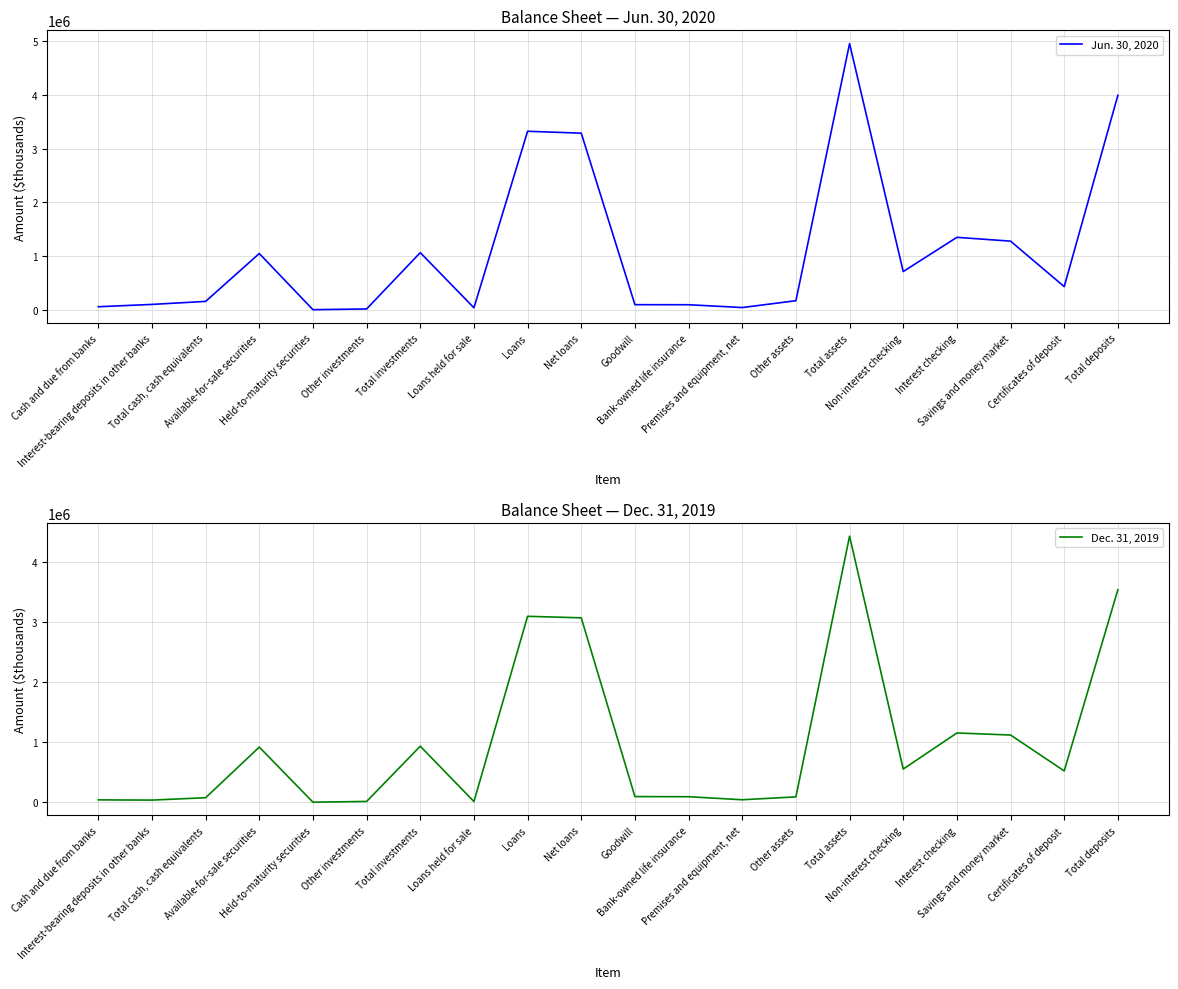

Where is Dec. 31, 2019 nearest to the value 2215411?

Net loans